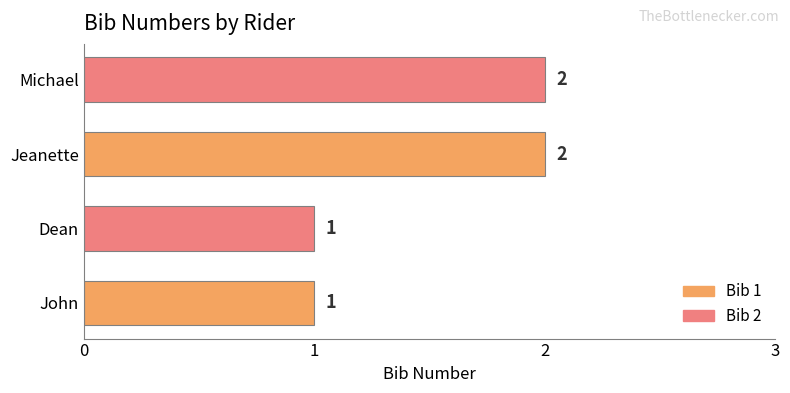

The value at John is 2. True or false?

False